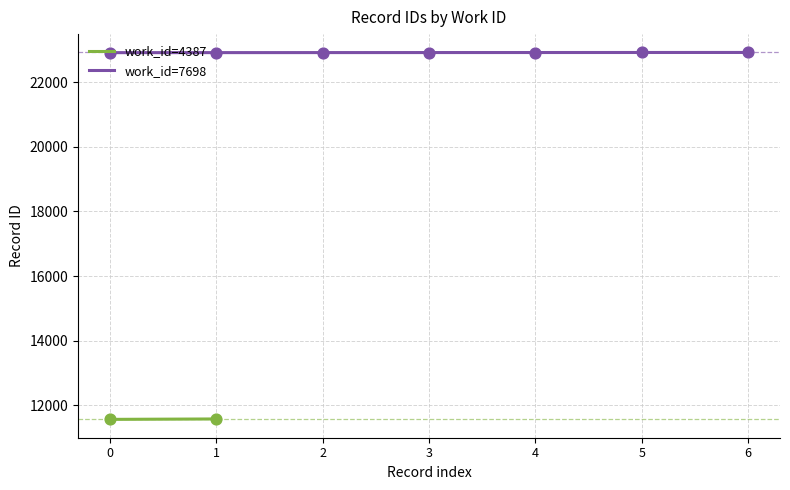

Between 1 and 5, which is larger?

5